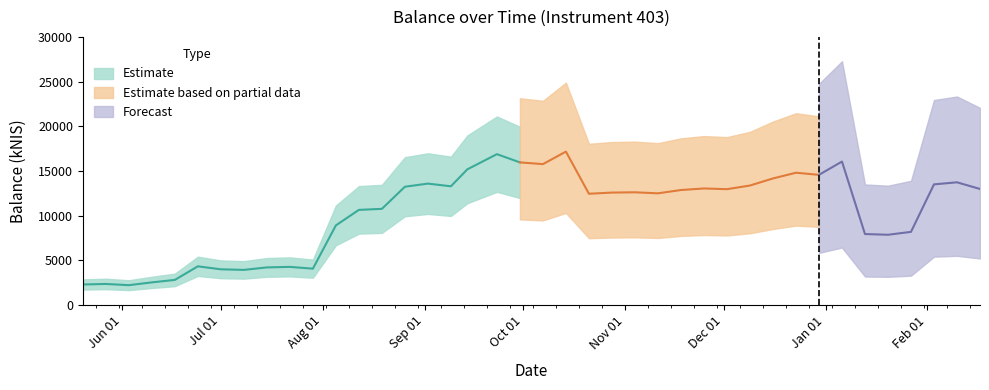

What is the difference between the maximum and minimum values?

14969.2